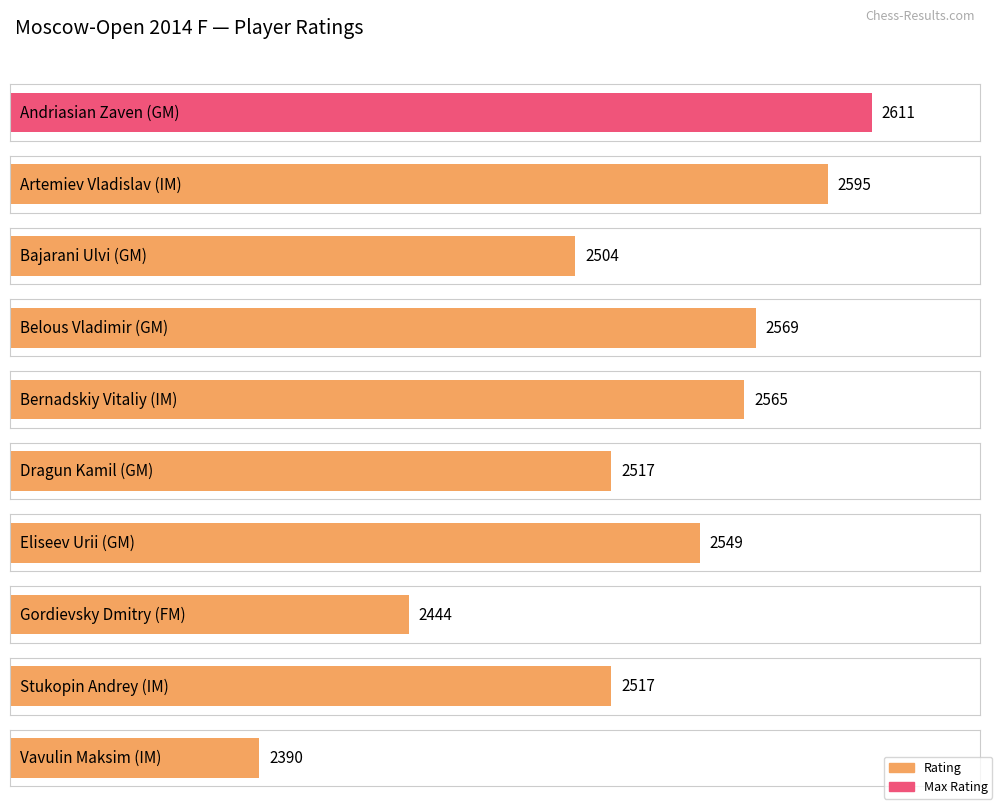

At which category does the chart reach its minimum across all series?

Vavulin Maksim (IM)